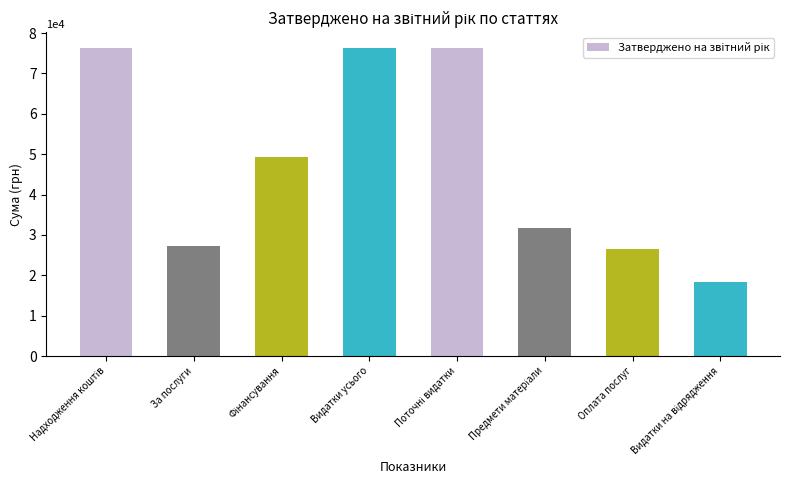

True or false: the data shows 26400.0 at Оплата послуг.

True